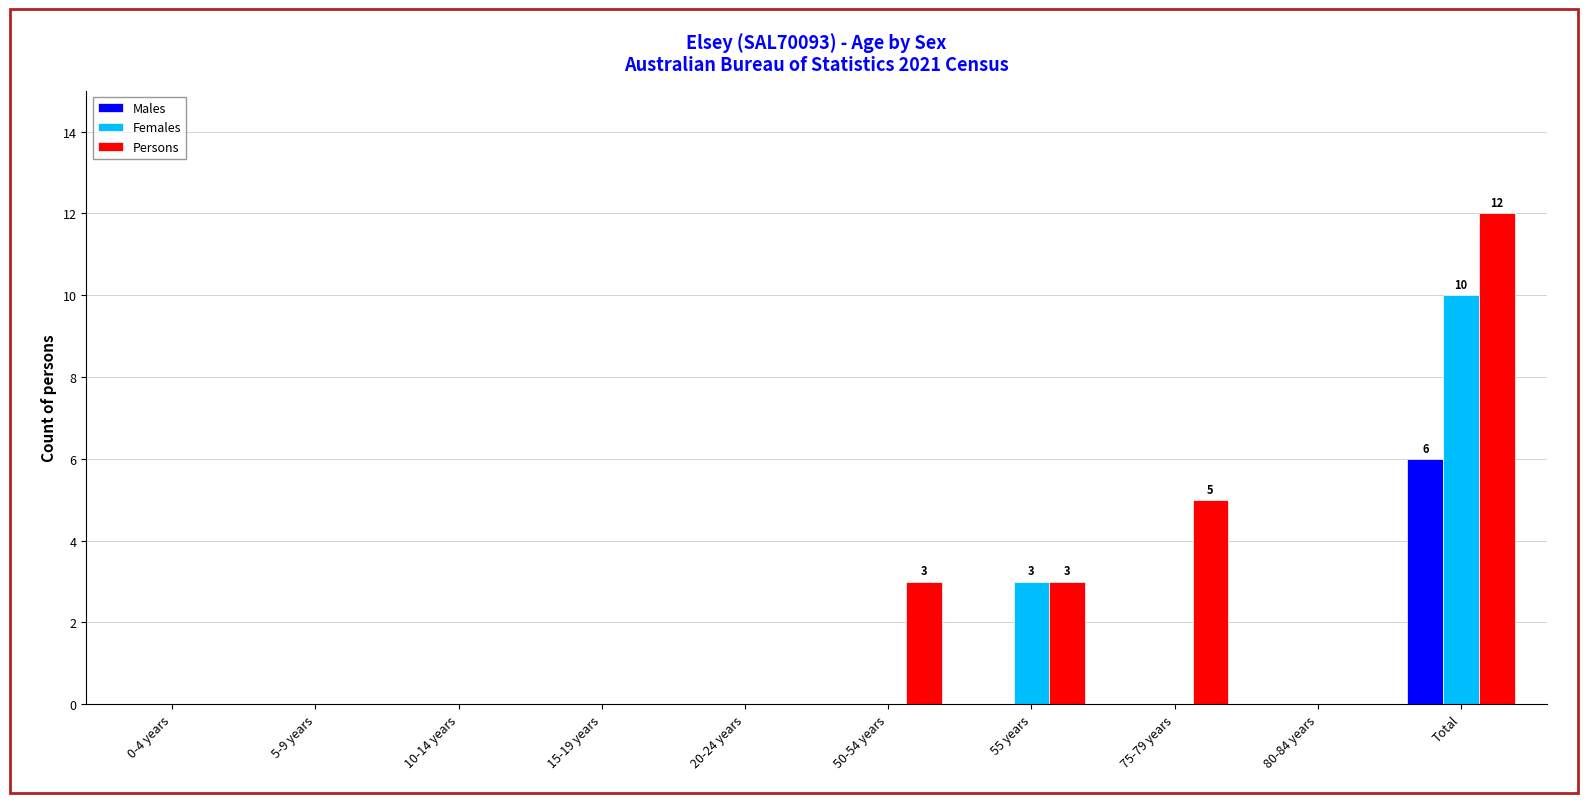

At which label is Females closest to 5?

55 years